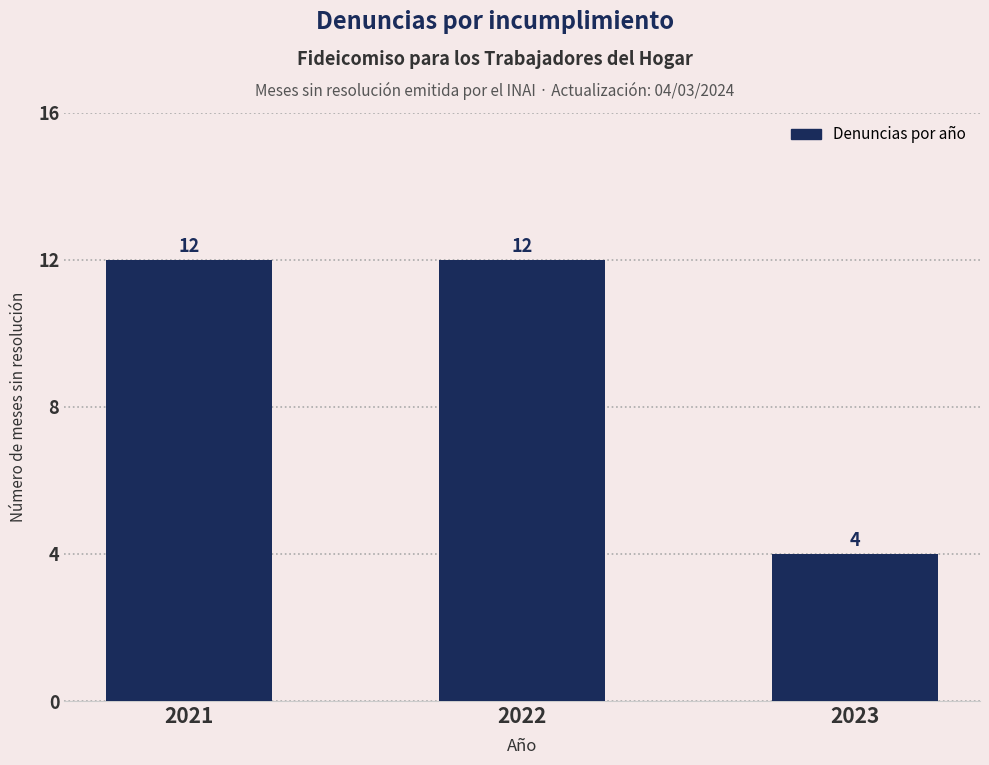

How many bars are there in total?

3